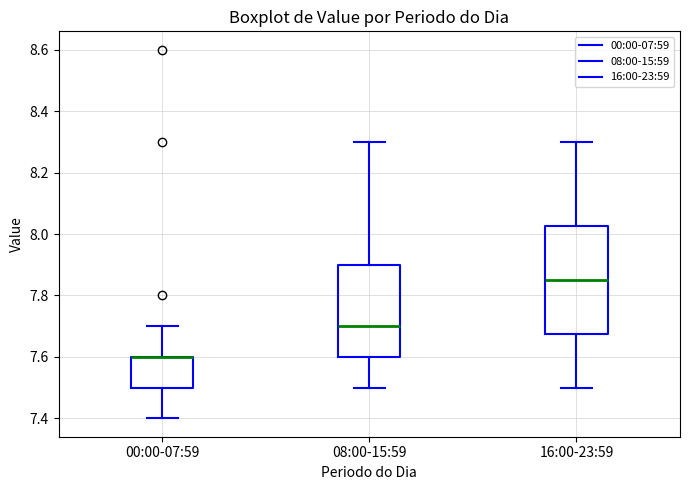

Reading left to right, transcribe this box plot: for each box, give where its median line is, the range the box spans, and where its two whiskers end, as read against the y-axis. The values are not printed on the chart, so give them approximately, as read against the axis.

00:00-07:59: median 7.60 (drawn on the box's upper edge), box 7.50 to 7.60, whiskers 7.40 to 7.70
08:00-15:59: median 7.70, box 7.60 to 7.90, whiskers 7.50 to 8.30
16:00-23:59: median 7.86, box 7.68 to 8.02, whiskers 7.50 to 8.30